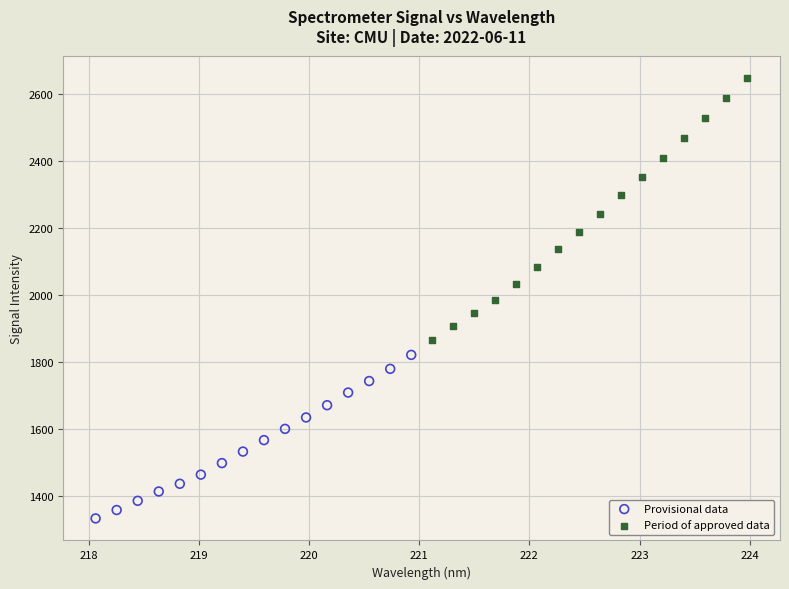

Which series has the largest Y range (max minus min)?

Period of approved data